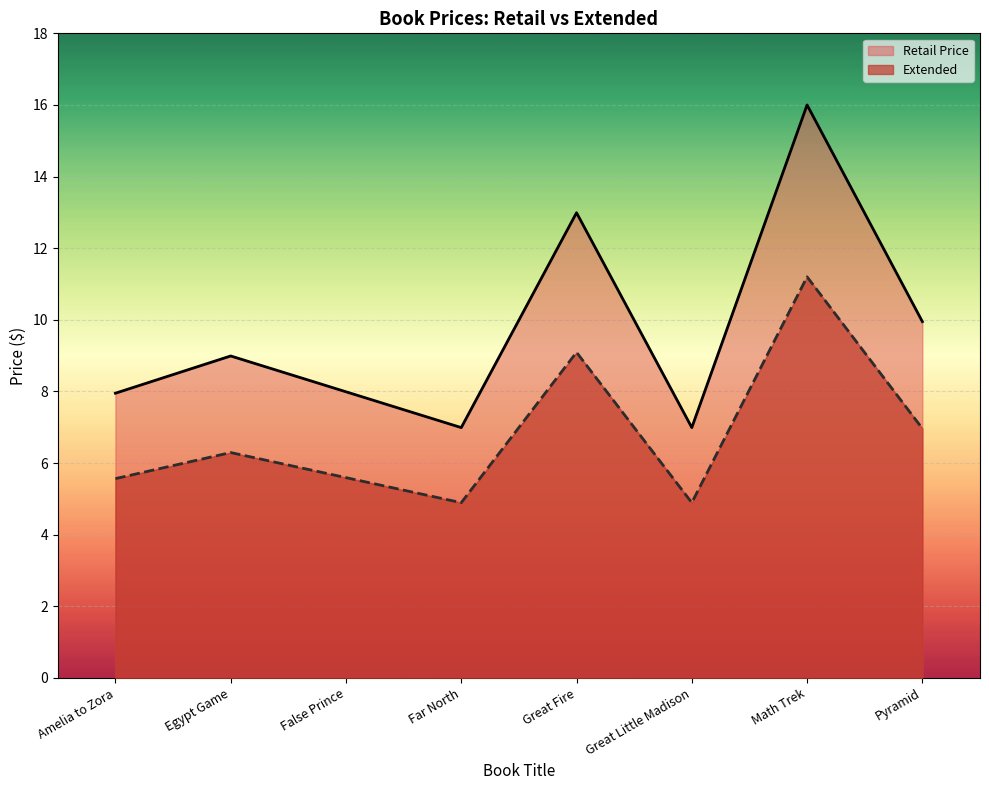

What is the difference between the maximum and minimum values in the Your Price series?

6.3